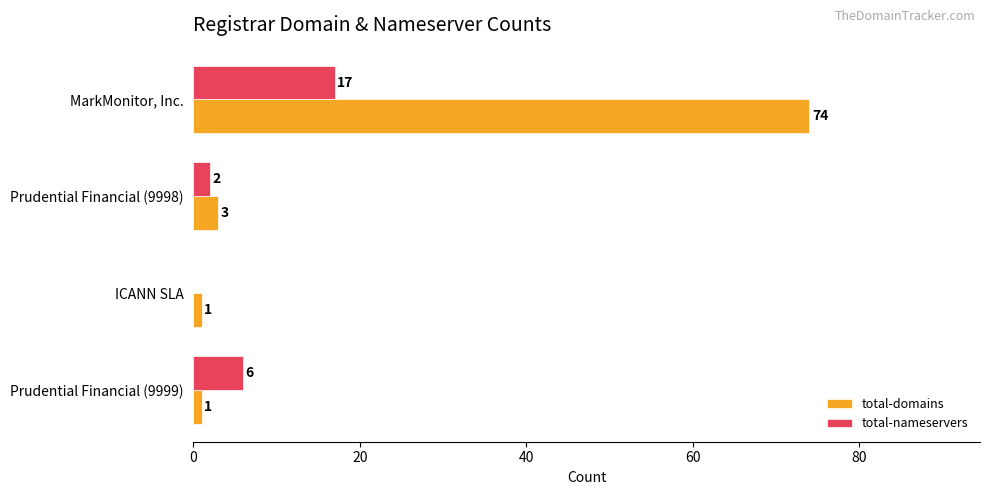

Which label corresponds to the largest value in the chart?

MarkMonitor, Inc.